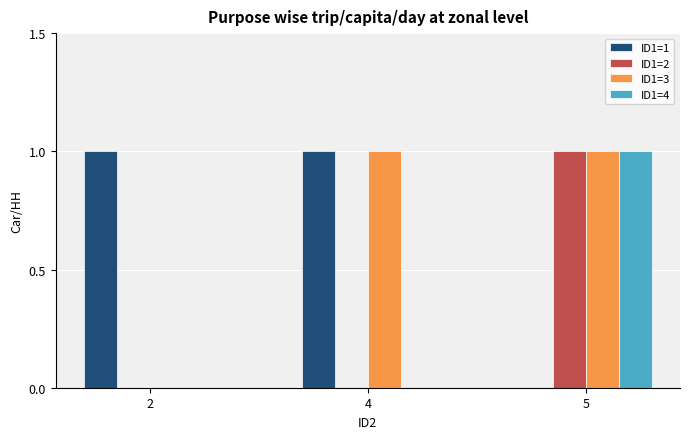

The value of ID1=3 at 4 is 0. True or false?

False